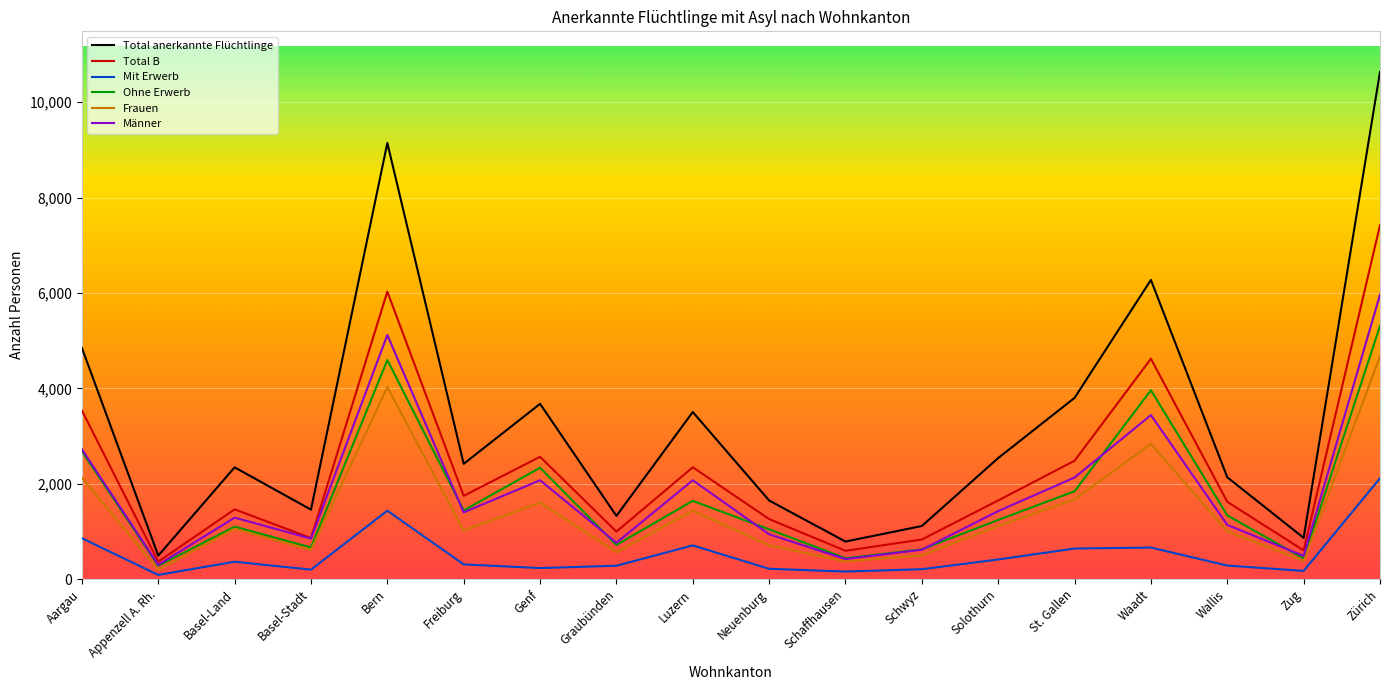

True or false: Frauen and Total B intersect in this chart.

False